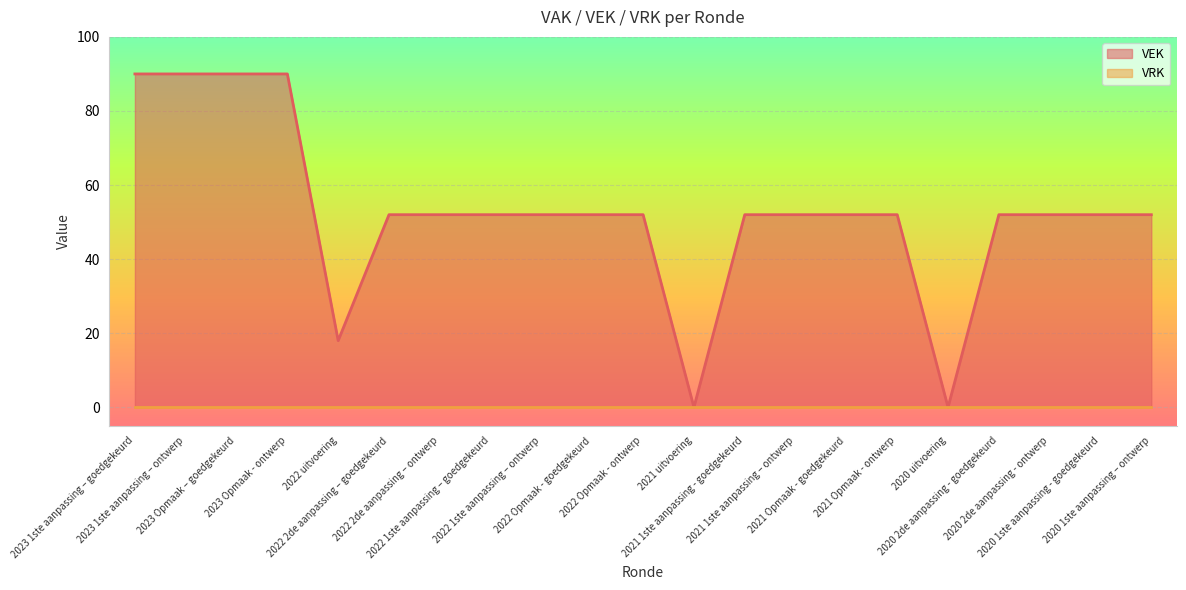

What position from the right is 2020 1ste aanpassing - goedgekeurd?

2